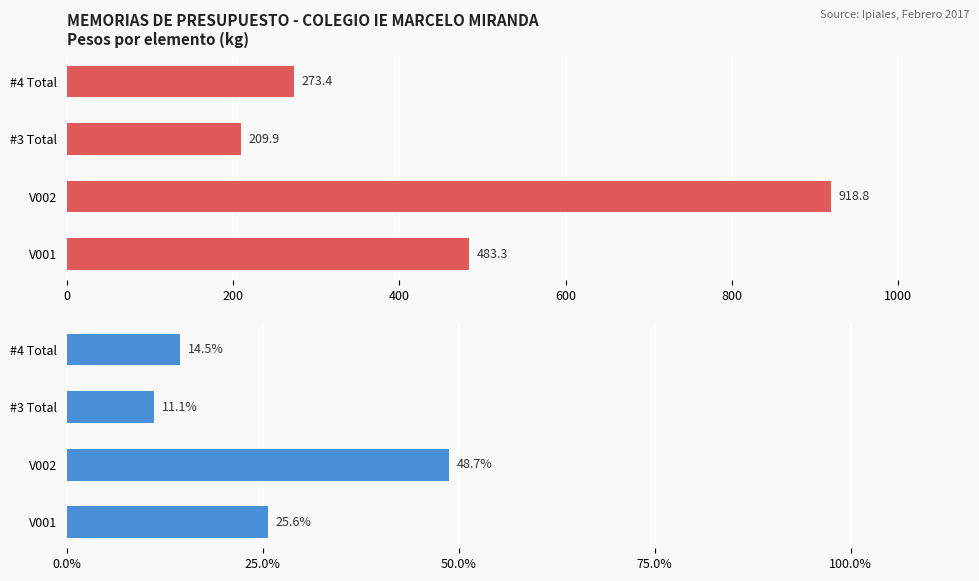

Is the value of Peso Total (kg) at #4 Total greater than the value of Porcentaje (%) at #4 Total?

Yes